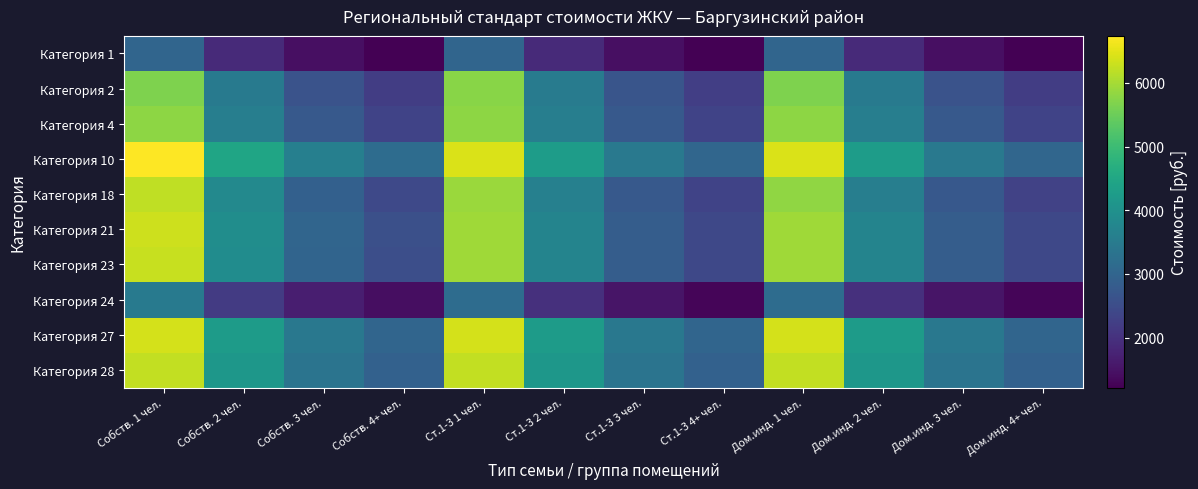

Reading left to right, extract all data points from this chart.

Категория 1: Собств. 1 чел.=3014	Собств. 2 чел.=1871	Собств. 3 чел.=1439	Собств. 4+ чел.=1216	Ст.1-3 1 чел.=3014	Ст.1-3 2 чел.=1871	Ст.1-3 3 чел.=1439	Ст.1-3 4+ чел.=1216	Дом.инд. 1 чел.=3014	Дом.инд. 2 чел.=1871	Дом.инд. 3 чел.=1439	Дом.инд. 4+ чел.=1216
Категория 2: Собств. 1 чел.=5677	Собств. 2 чел.=3469	Собств. 3 чел.=2638	Собств. 4+ чел.=2215	Ст.1-3 1 чел.=5746	Ст.1-3 2 чел.=3510	Ст.1-3 3 чел.=2669	Ст.1-3 4+ чел.=2241	Дом.инд. 1 чел.=5677	Дом.инд. 2 чел.=3469	Дом.инд. 3 чел.=2638	Дом.инд. 4+ чел.=2215
Категория 4: Собств. 1 чел.=5794	Собств. 2 чел.=3586	Собств. 3 чел.=2755	Собств. 4+ чел.=2332	Ст.1-3 1 чел.=5794	Ст.1-3 2 чел.=3586	Ст.1-3 3 чел.=2755	Ст.1-3 4+ чел.=2332	Дом.инд. 1 чел.=5794	Дом.инд. 2 чел.=3586	Дом.инд. 3 чел.=2755	Дом.инд. 4+ чел.=2332
Категория 10: Собств. 1 чел.=6738	Собств. 2 чел.=4460	Собств. 3 чел.=3601	Собств. 4+ чел.=3159	Ст.1-3 1 чел.=6418	Ст.1-3 2 чел.=4268	Ст.1-3 3 чел.=3457	Ст.1-3 4+ чел.=3039	Дом.инд. 1 чел.=6418	Дом.инд. 2 чел.=4268	Дом.инд. 3 чел.=3457	Дом.инд. 4+ чел.=3039
Категория 18: Собств. 1 чел.=6211	Собств. 2 чел.=3809	Собств. 3 чел.=2904	Собств. 4+ чел.=2439	Ст.1-3 1 чел.=5899	Ст.1-3 2 чел.=3622	Ст.1-3 3 чел.=2764	Ст.1-3 4+ чел.=2323	Дом.инд. 1 чел.=5830	Дом.инд. 2 чел.=3580	Дом.инд. 3 чел.=2732	Дом.инд. 4+ чел.=2296
Категория 21: Собств. 1 чел.=6328	Собств. 2 чел.=3927	Собств. 3 чел.=3021	Собств. 4+ чел.=2557	Ст.1-3 1 чел.=5947	Ст.1-3 2 чел.=3698	Ст.1-3 3 чел.=2850	Ст.1-3 4+ чел.=2414	Дом.инд. 1 чел.=5947	Дом.инд. 2 чел.=3698	Дом.инд. 3 чел.=2850	Дом.инд. 4+ чел.=2414
Категория 23: Собств. 1 чел.=6269	Собств. 2 чел.=3891	Собств. 3 чел.=2994	Собств. 4+ чел.=2534	Ст.1-3 1 чел.=5947	Ст.1-3 2 чел.=3698	Ст.1-3 3 чел.=2850	Ст.1-3 4+ чел.=2414	Дом.инд. 1 чел.=5947	Дом.инд. 2 чел.=3698	Дом.инд. 3 чел.=2850	Дом.инд. 4+ чел.=2414
Категория 24: Собств. 1 чел.=3490	Собств. 2 чел.=2177	Собств. 3 чел.=1679	Собств. 4+ чел.=1419	Ст.1-3 1 чел.=3167	Ст.1-3 2 чел.=1983	Ст.1-3 3 чел.=1534	Ст.1-3 4+ чел.=1298	Дом.инд. 1 чел.=3167	Дом.инд. 2 чел.=1983	Дом.инд. 3 чел.=1534	Дом.инд. 4+ чел.=1298
Категория 27: Собств. 1 чел.=6391	Собств. 2 чел.=4241	Собств. 3 чел.=3430	Собств. 4+ чел.=3012	Ст.1-3 1 чел.=6391	Ст.1-3 2 чел.=4241	Ст.1-3 3 чел.=3430	Ст.1-3 4+ чел.=3012	Дом.инд. 1 чел.=6391	Дом.инд. 2 чел.=4241	Дом.инд. 3 чел.=3430	Дом.инд. 4+ чел.=3012
Категория 28: Собств. 1 чел.=6238	Собств. 2 чел.=4129	Собств. 3 чел.=3335	Собств. 4+ чел.=2931	Ст.1-3 1 чел.=6238	Ст.1-3 2 чел.=4129	Ст.1-3 3 чел.=3335	Ст.1-3 4+ чел.=2931	Дом.инд. 1 чел.=6238	Дом.инд. 2 чел.=4129	Дом.инд. 3 чел.=3335	Дом.инд. 4+ чел.=2931